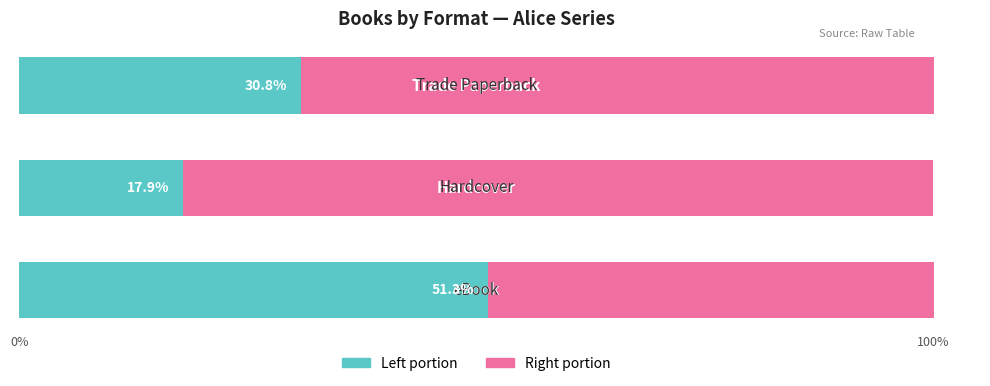

How many distinct data groups are displayed?

2